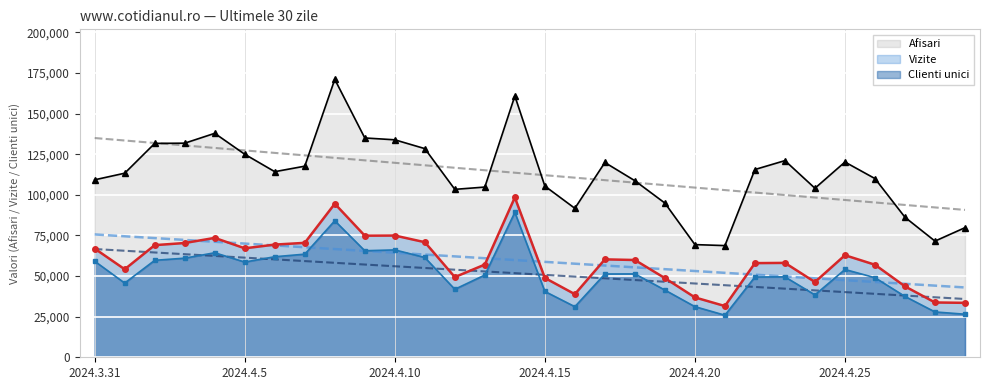

What is the sum of the Vizite values at 2024.4.21 and 2024.3.31?

98420